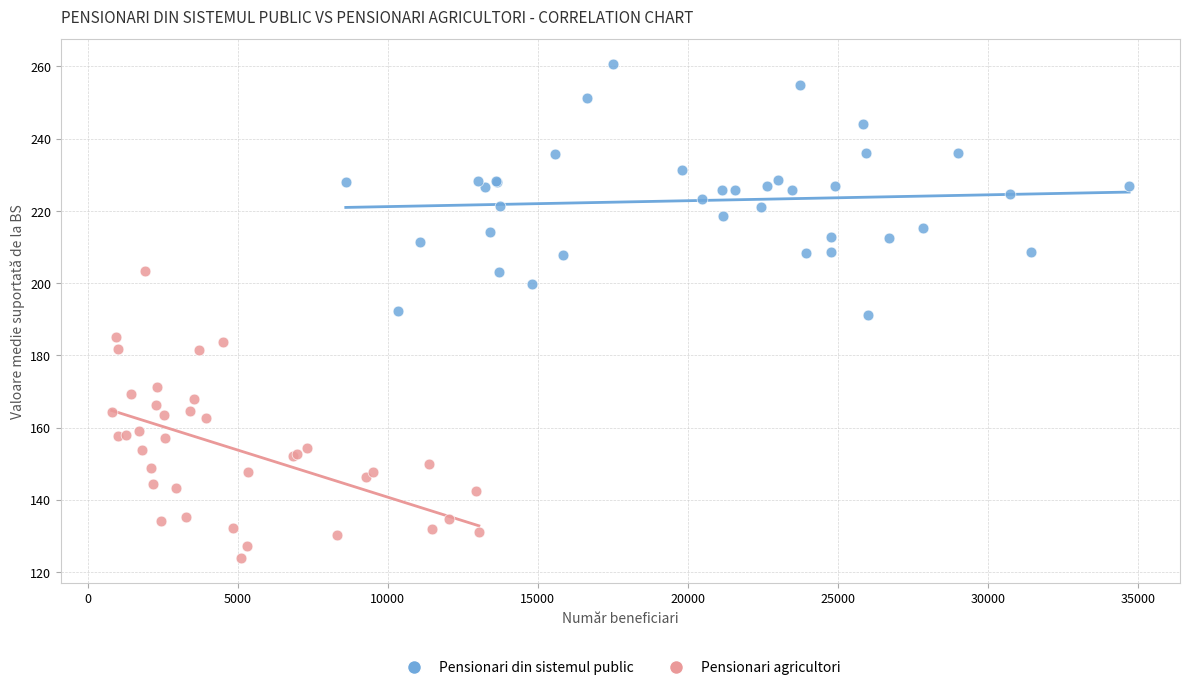

Which series contains the lowest Y value?

Pensionari agricultori